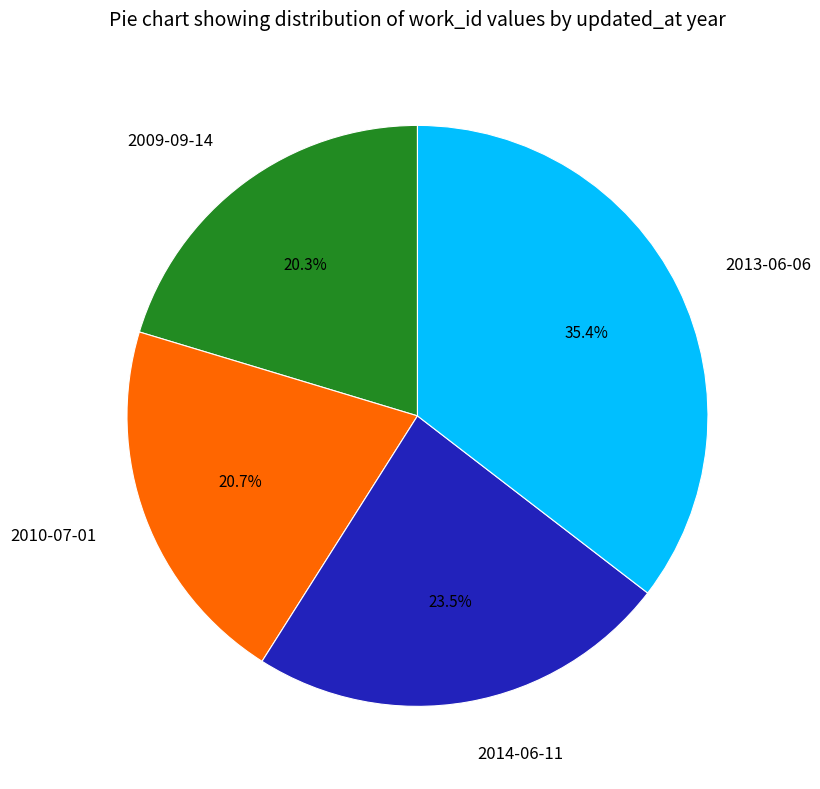

To the nearest percent, what is the combined percentage of 2009-09-14 and 2013-06-06?

56%